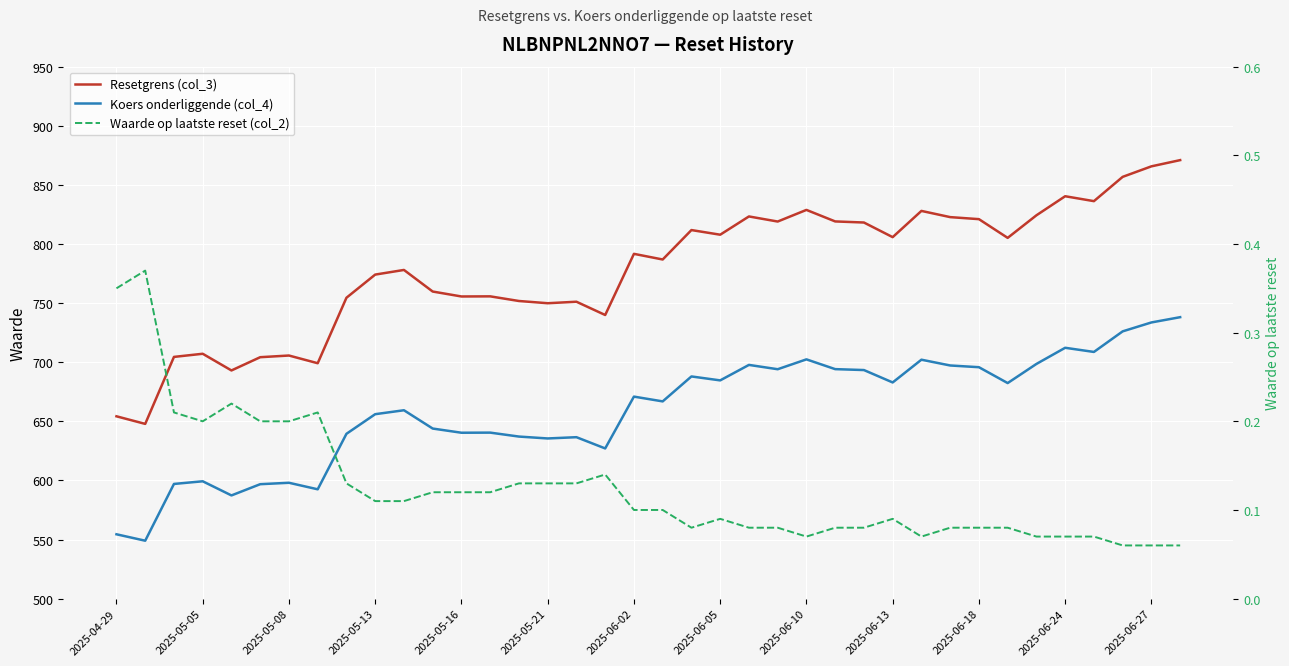

Between 19 and 20, which series saw the biggest shift?

Resetgrens (col_3)